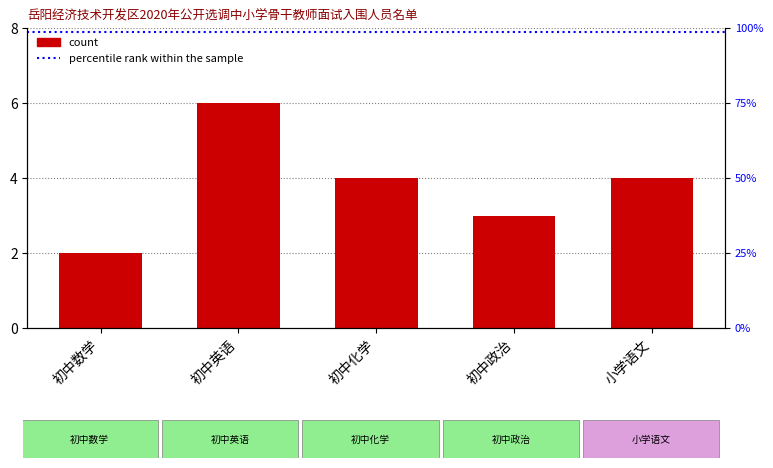

What position from the left is 初中化学?

3